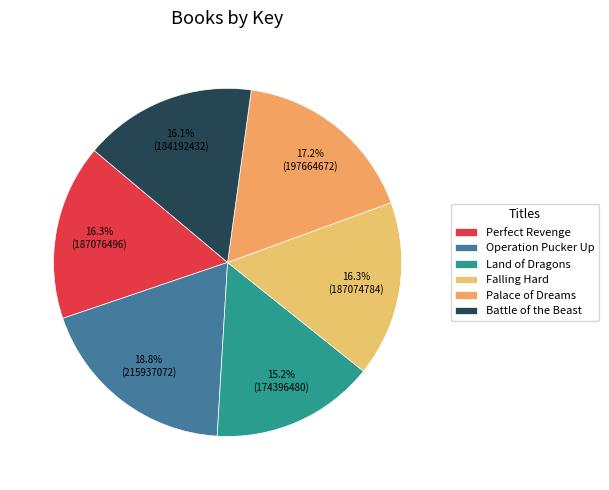

To the nearest percent, what portion does Battle of the Beast represent?

16%